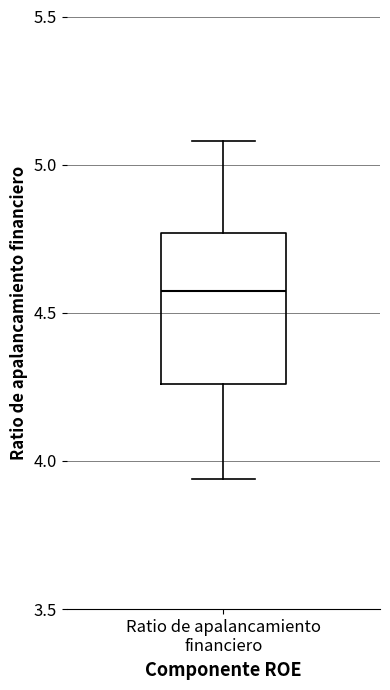

Read this box plot against the y-axis: the position of the median line, the range covered by the box, and the ends of both whiskers. The values are not printed on the chart, so give them approximately, as read against the axis.

median 4.60, box 4.25 to 4.75, whiskers 3.95 to 5.10